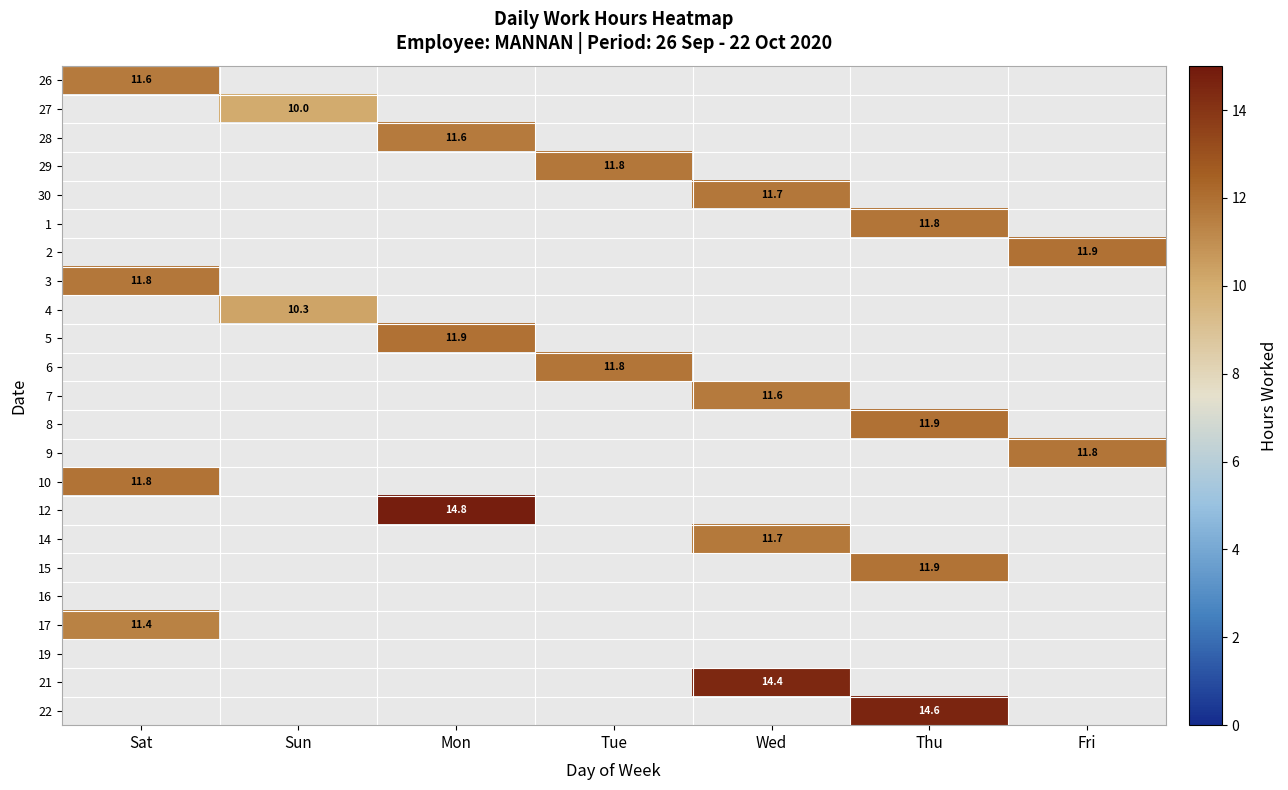

The value of 6 at Tue is 11.8. True or false?

True